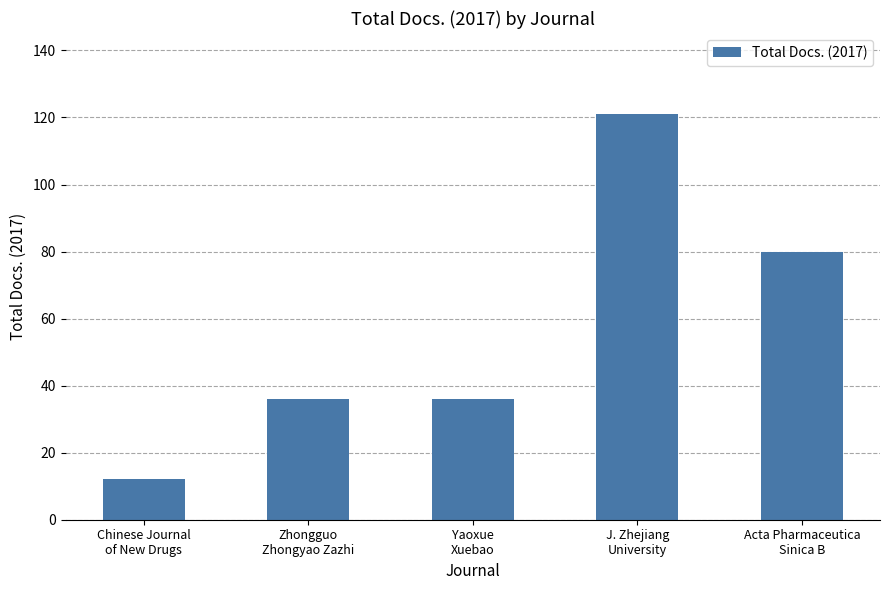

What is the change in value from Yaoxue
Xuebao to Acta Pharmaceutica
Sinica B?

+44